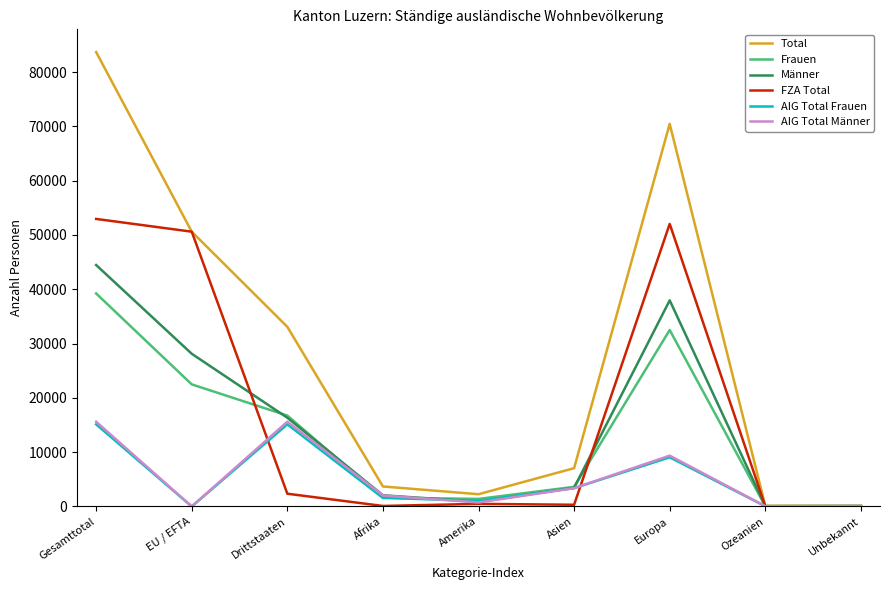

At which category is the sum across all series the highest?

Gesamttotal